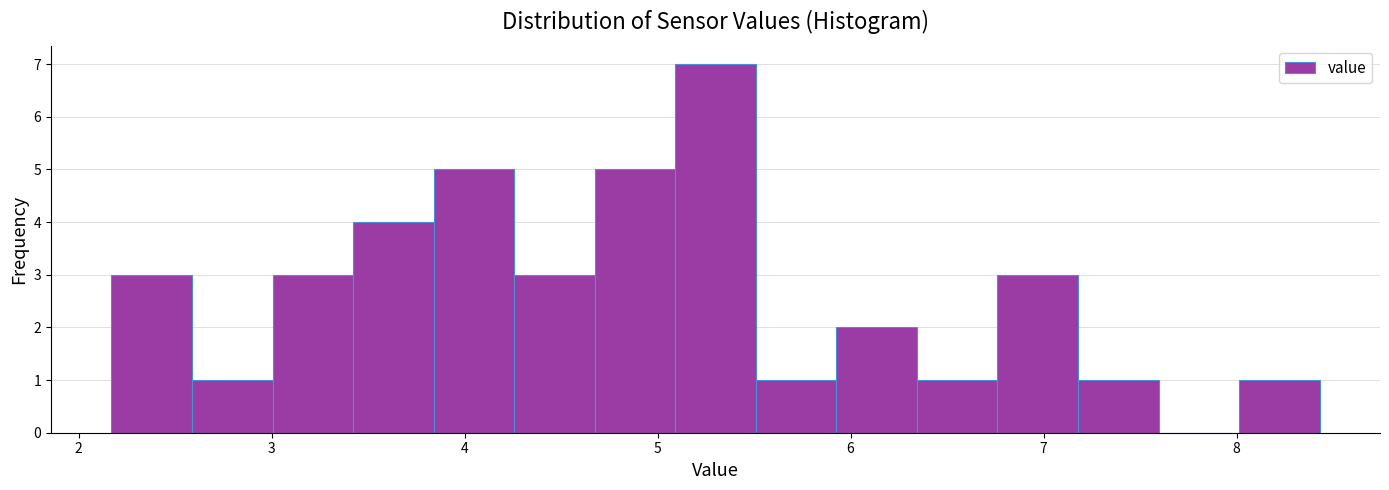

Over which range of the x-axis is the bar tallest?

5.1 to 5.5